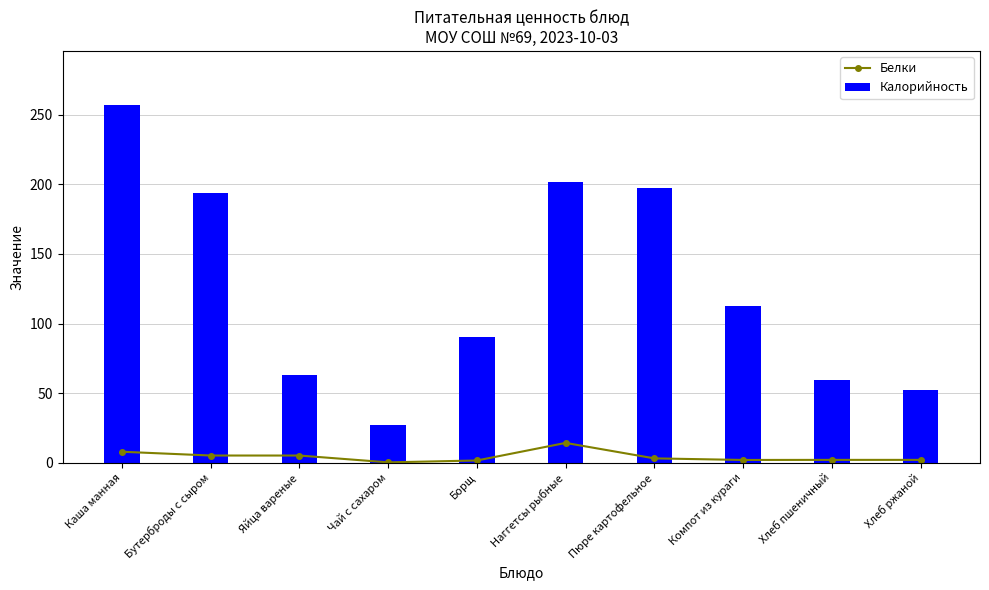

What are all the series names shown in the legend?

Белки, Калорийность